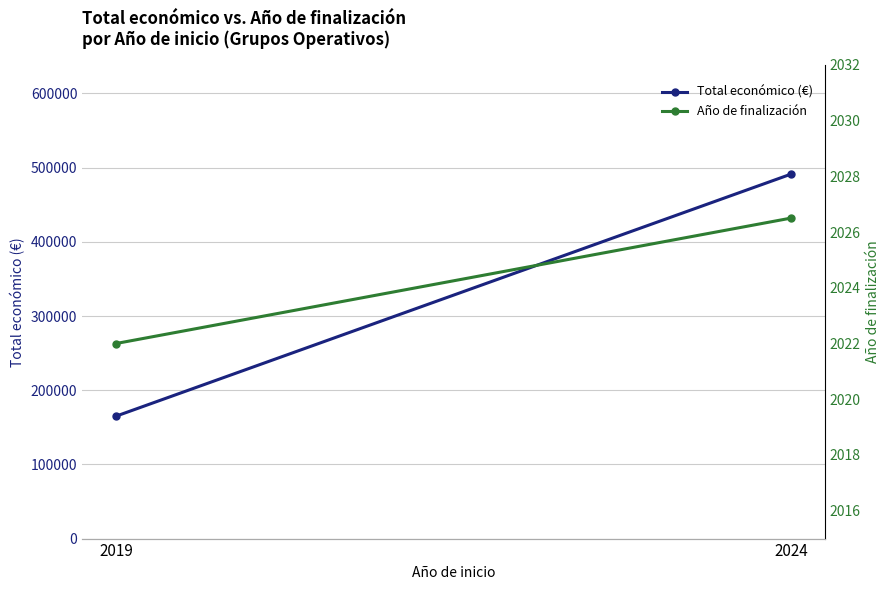

What is the value of the Año de finalización point at the 1st from the left?

2022.0